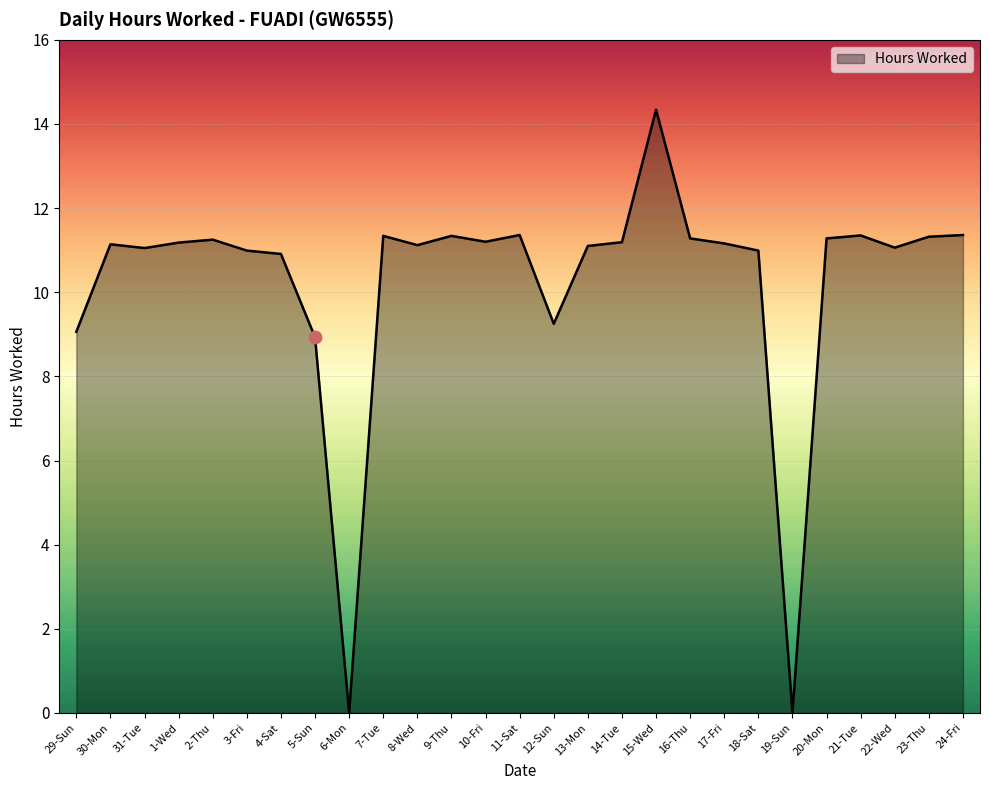

Approximately how many times larger is the value at 2-Thu compared to 9-Thu?

1.0